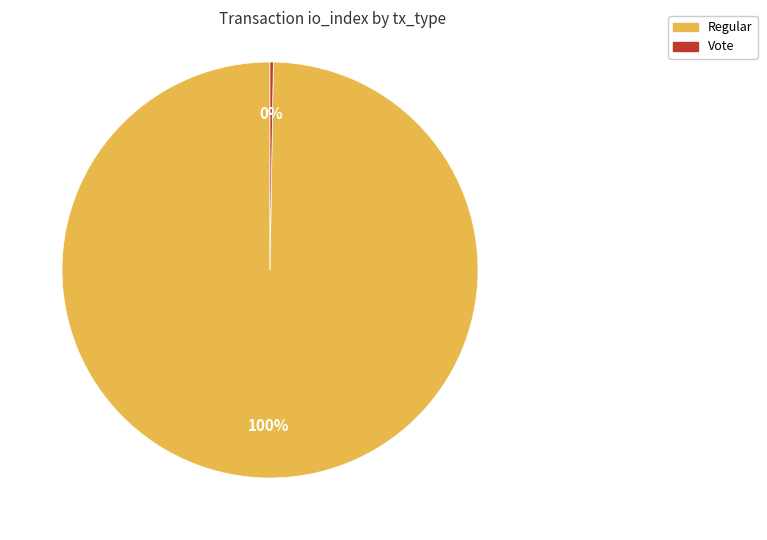

Does Regular represent more than half of the total?

Yes